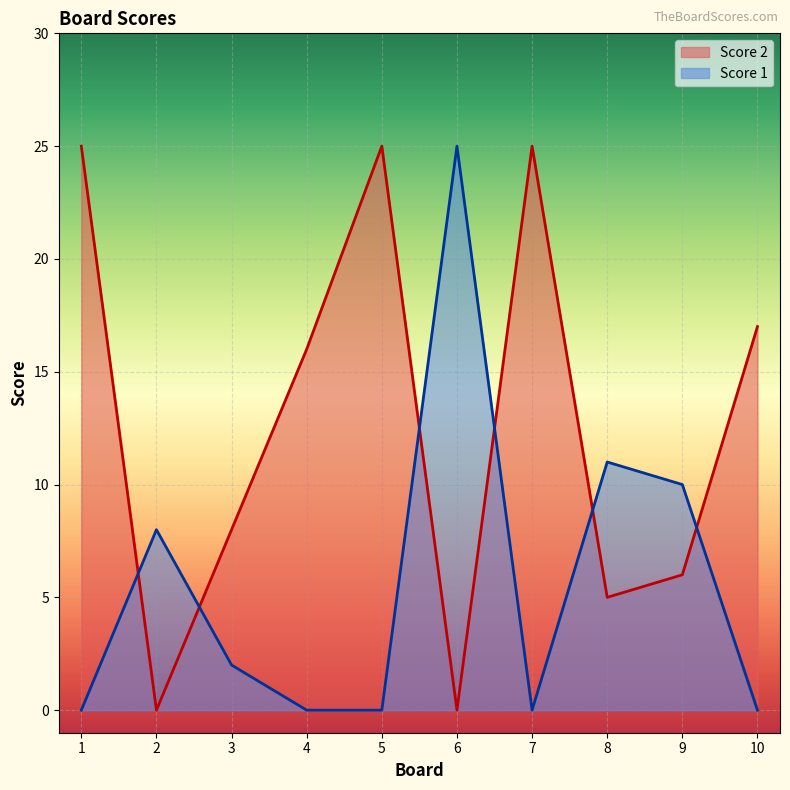

At which category does Score 1 reach its first local peak?

2